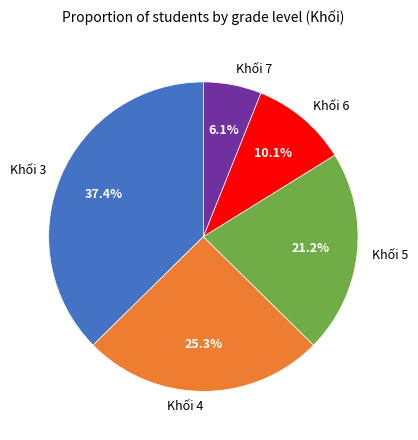

To the nearest percent, what portion does Khối 5 represent?

21%